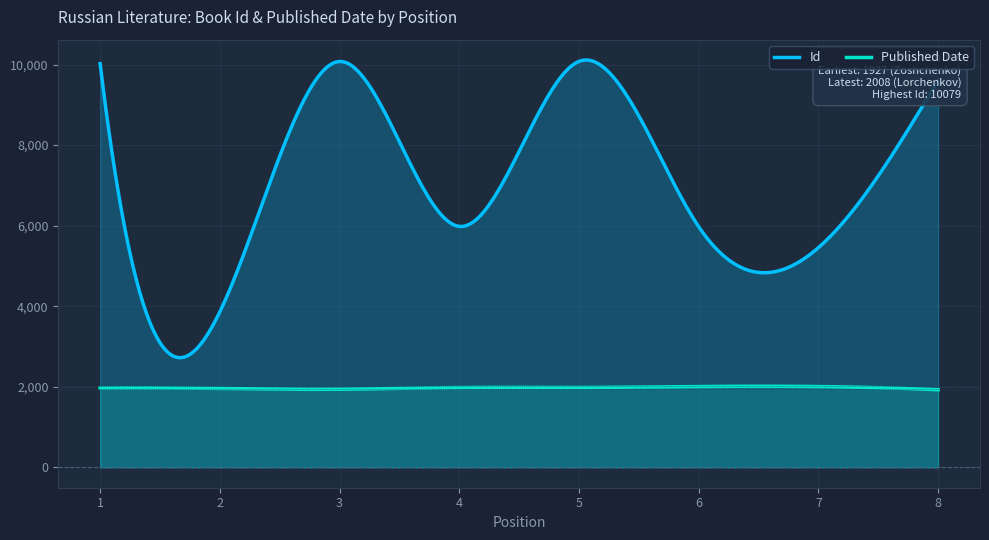

At 8, list the series in order from largest to smallest.

Id, Published Date